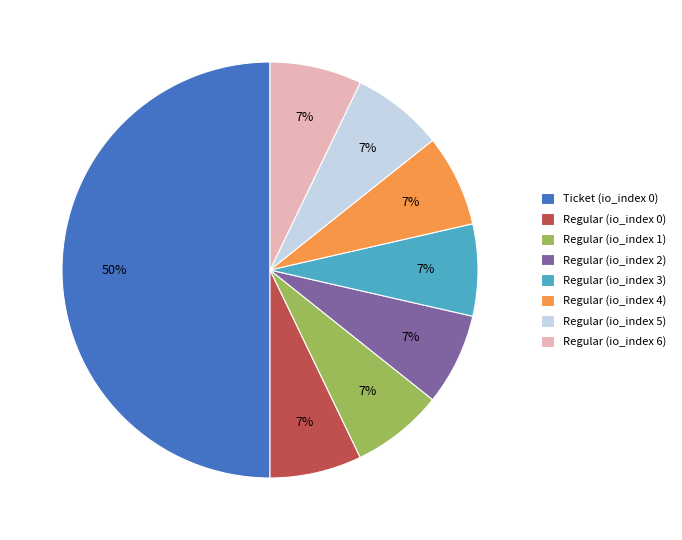

How many slices are in this pie chart?

8